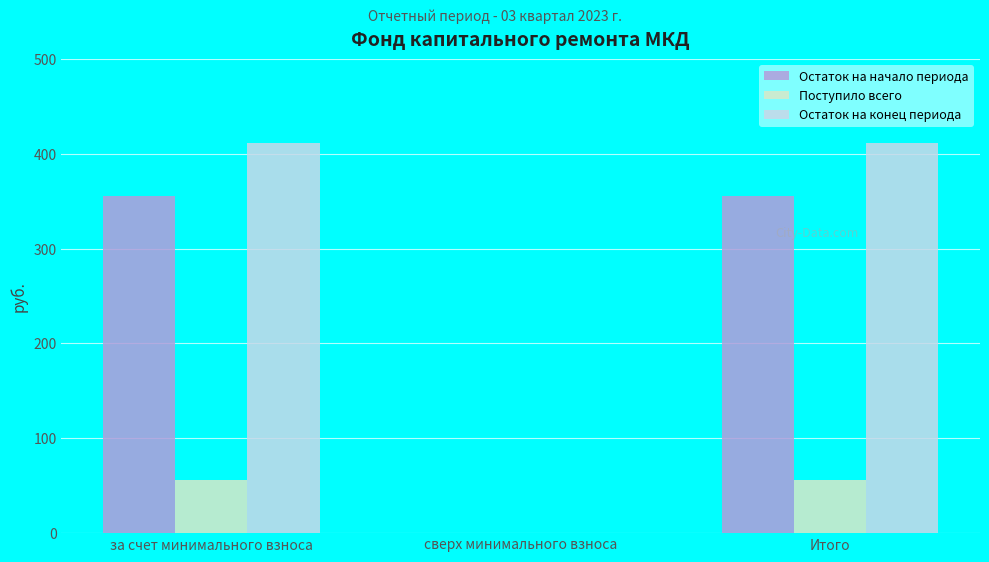

How many groups of bars are there?

3